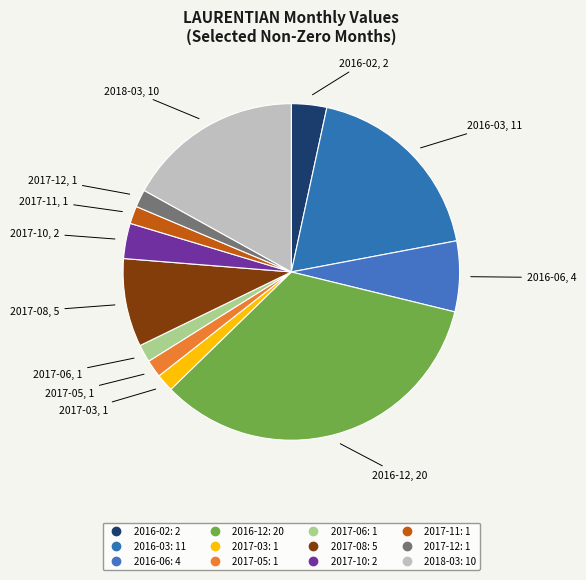

Does 2017-12 account for over 50% of the chart?

No